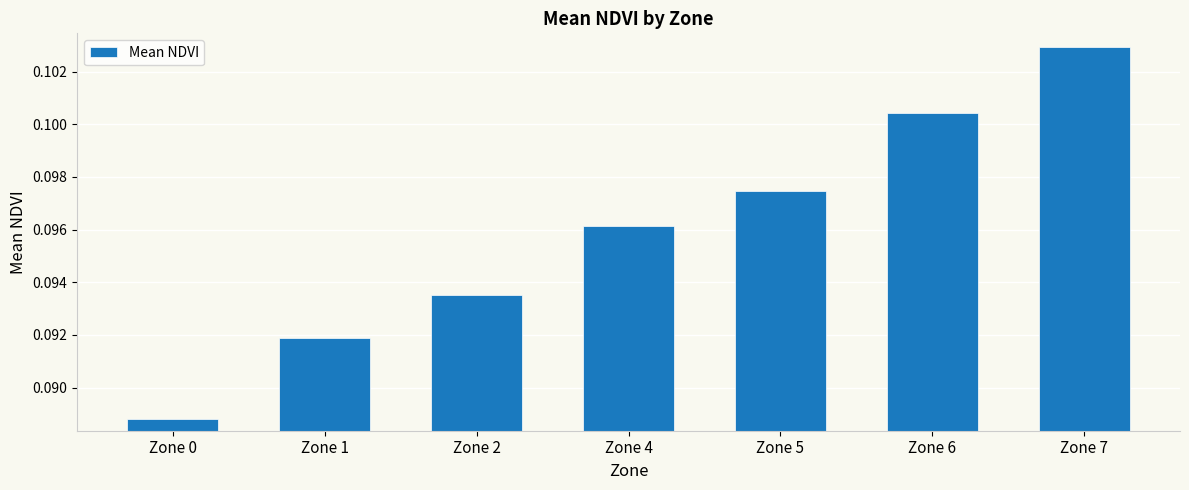

Does the chart contain stacked bars?

No